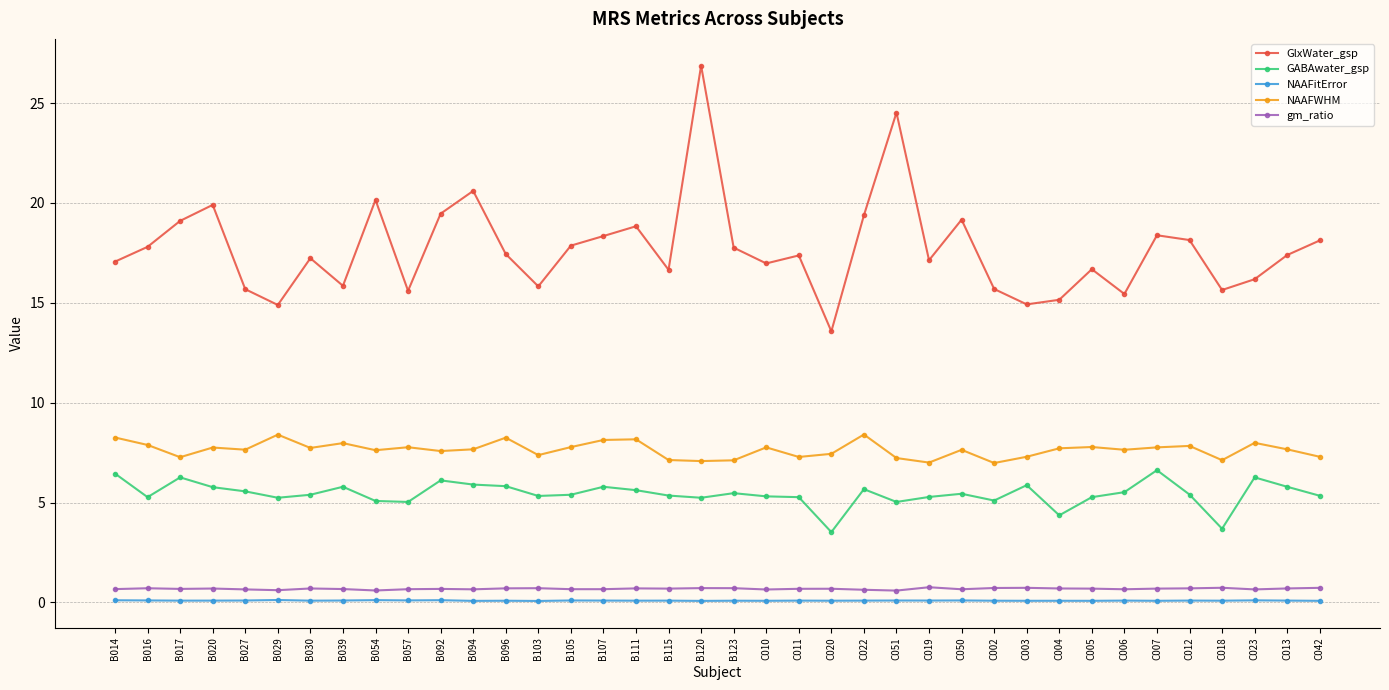

True or false: gm_ratio and GABAwater_gsp intersect in this chart.

False